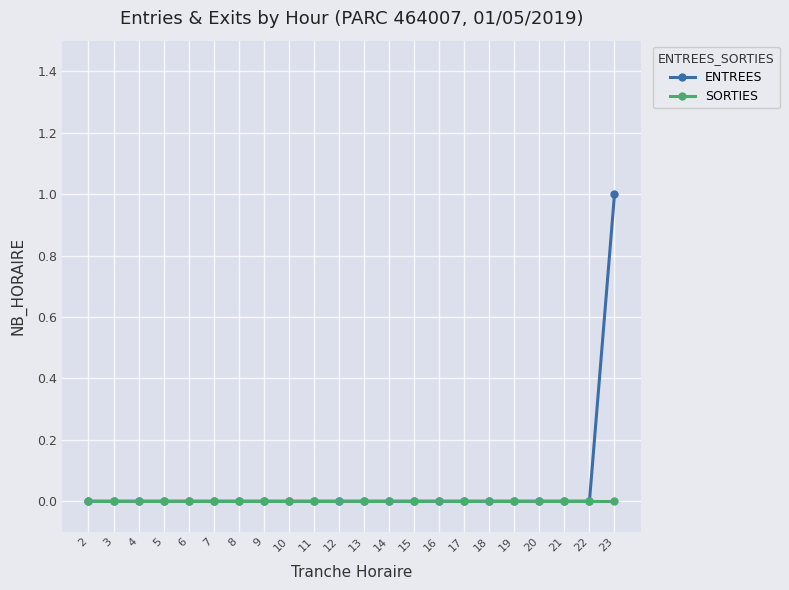

What is the value of the ENTREES point at the 22nd from the left?

1